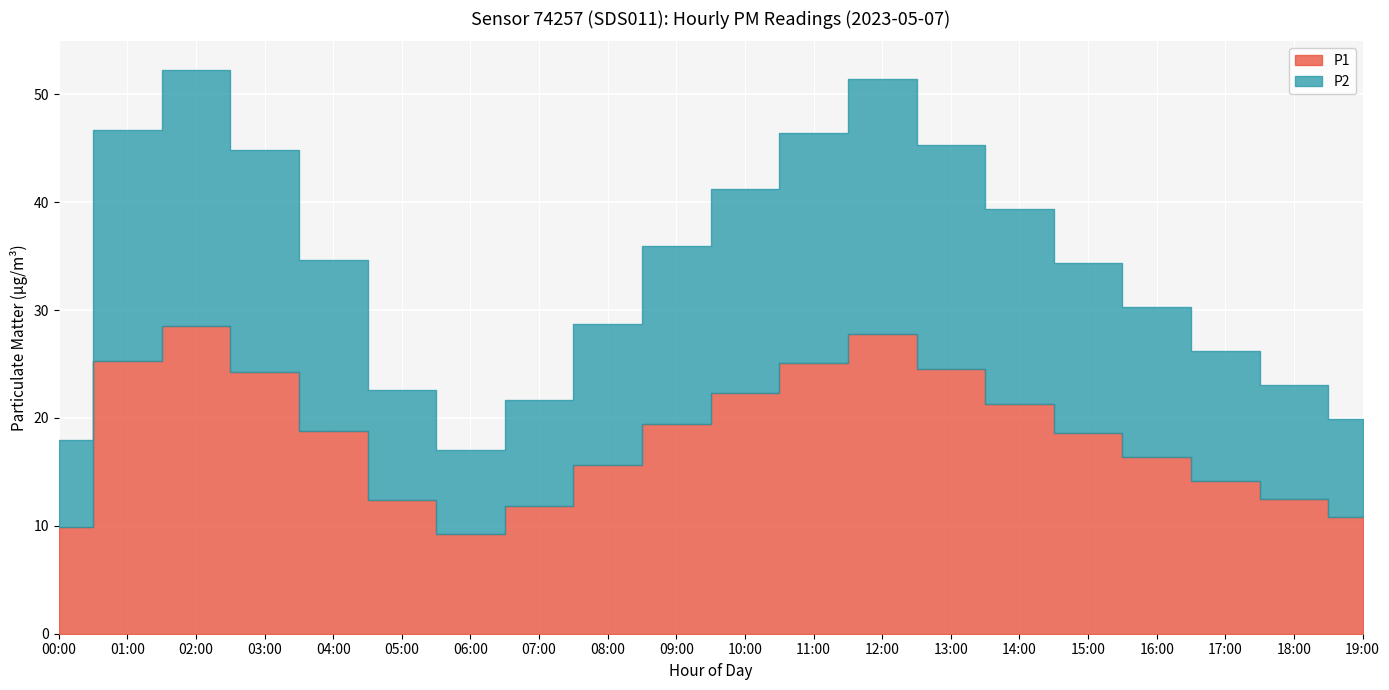

True or false: P2 and P1 intersect in this chart.

False